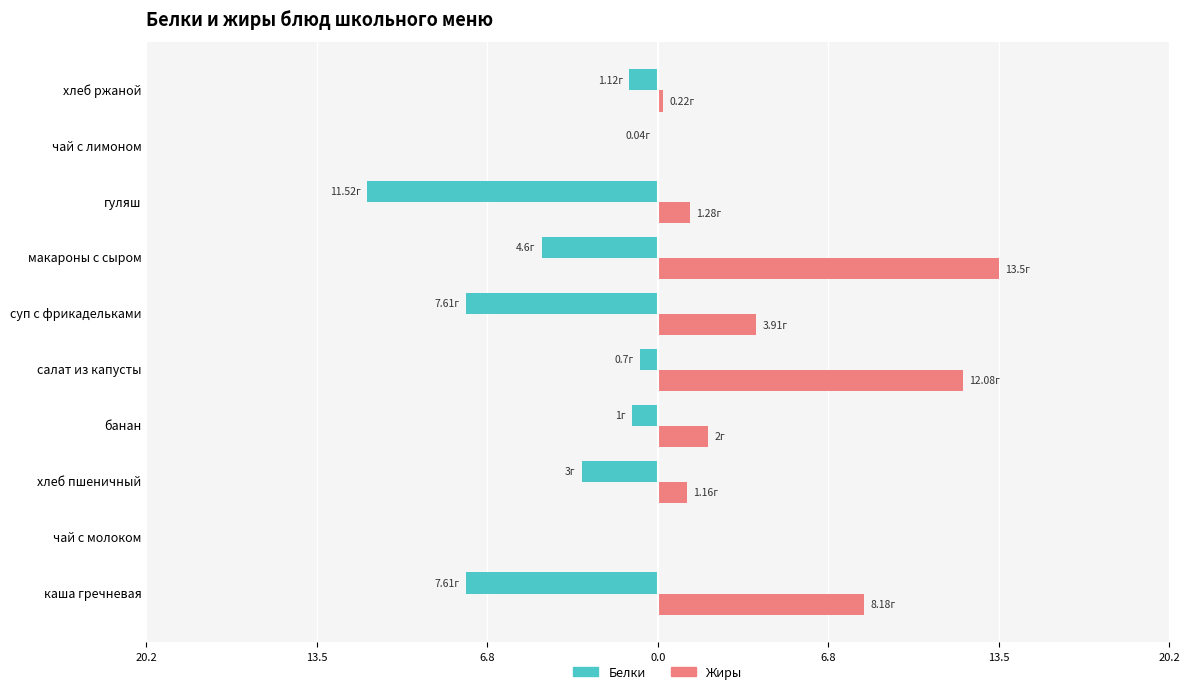

What are all the series names shown in the legend?

Белки, Жиры